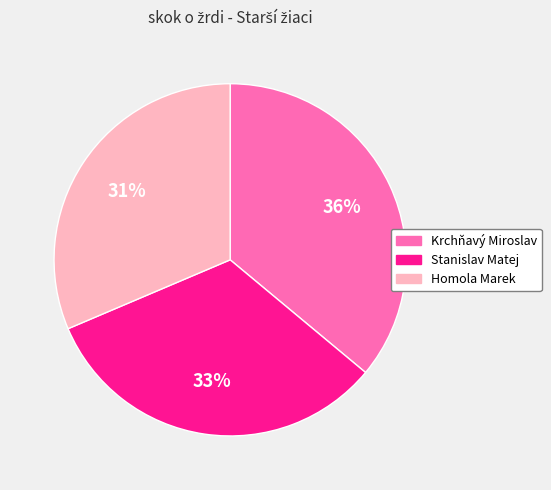

Is it true that Stanislav Matej is 33% of the pie?

True